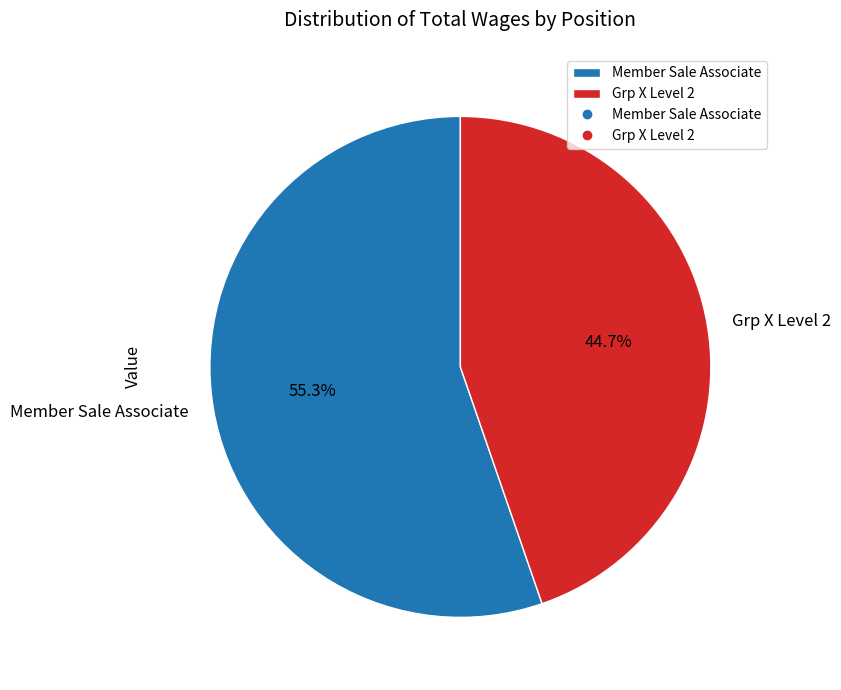

Which has a higher value, Grp X Level 2 or Member Sale Associate?

Member Sale Associate